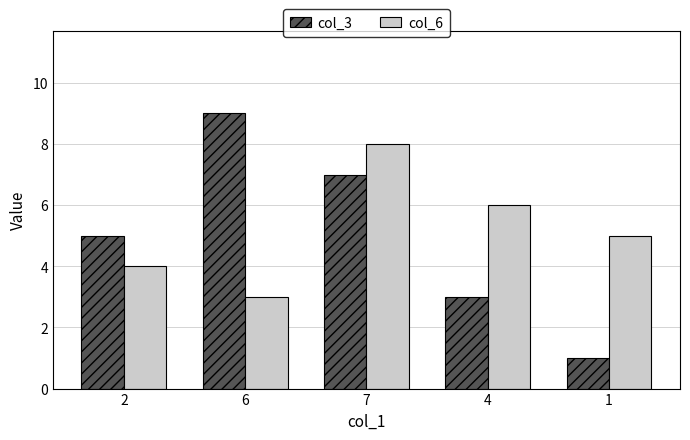

How many data points in col_6 are less than 5?

2